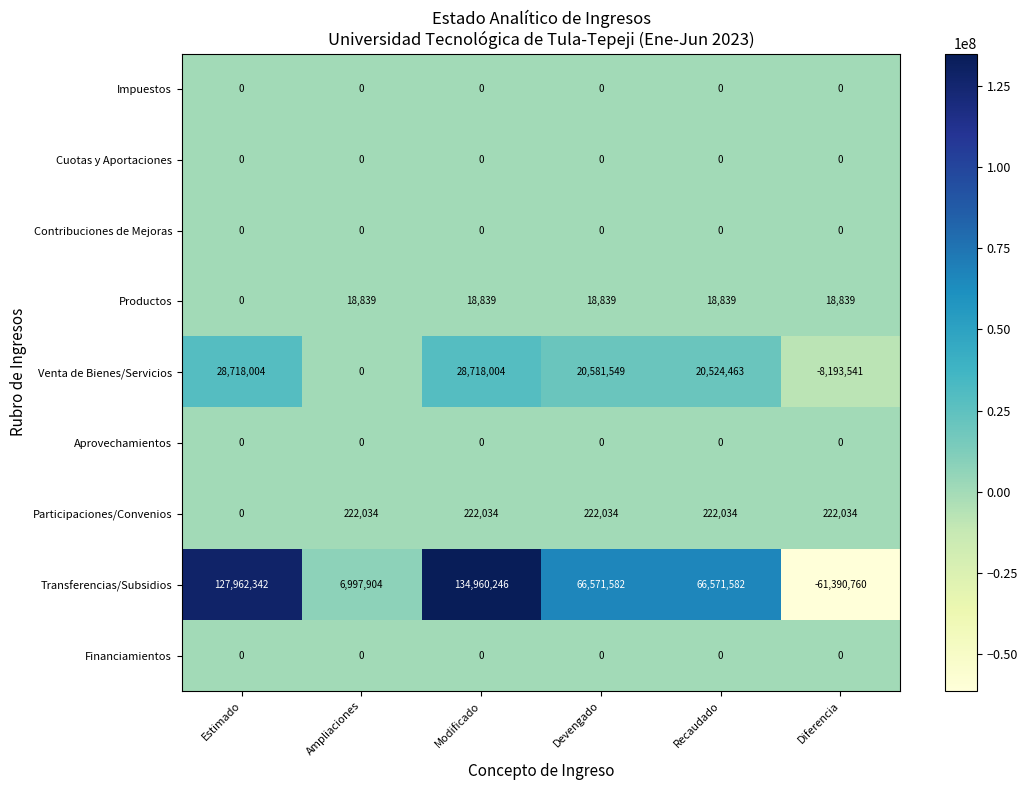

Which series has the largest range (max minus min)?

Transferencias/Subsidios